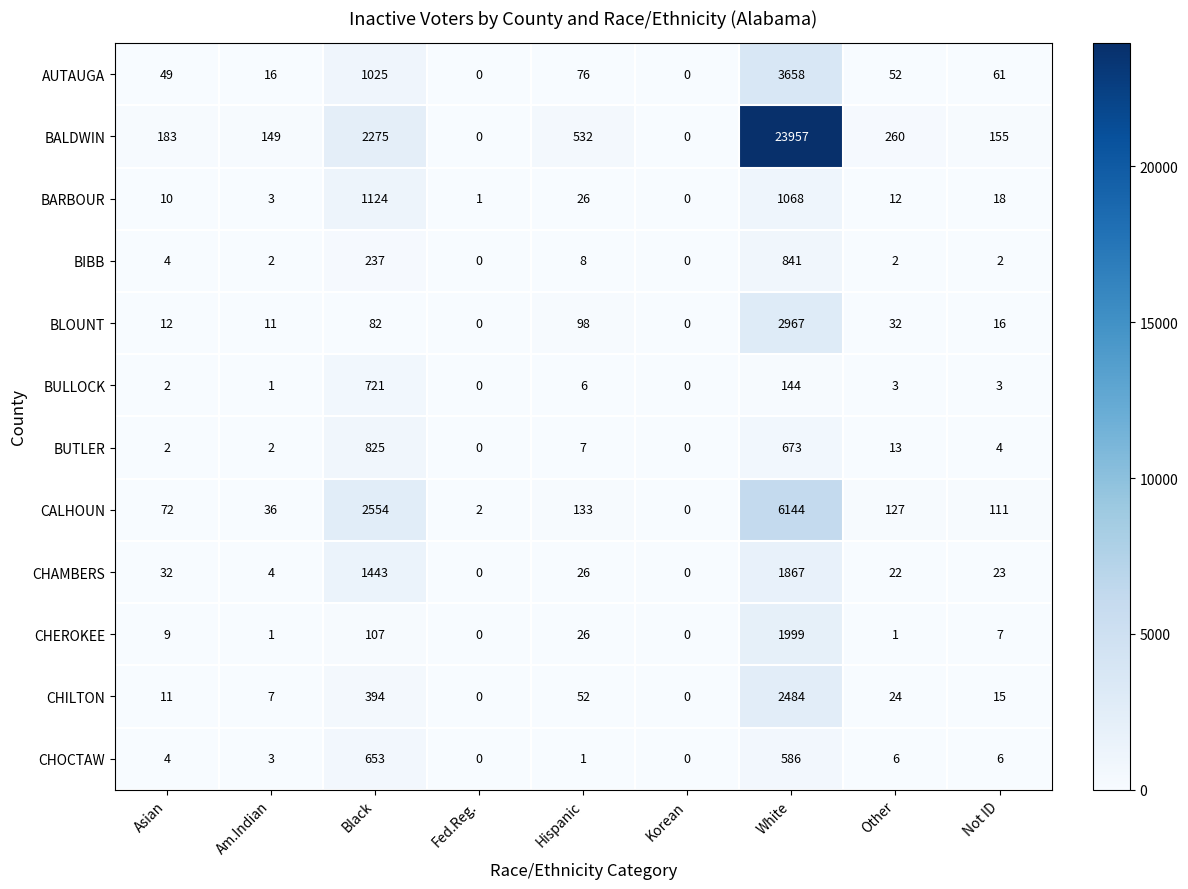

How many categories are shown in the chart?

9